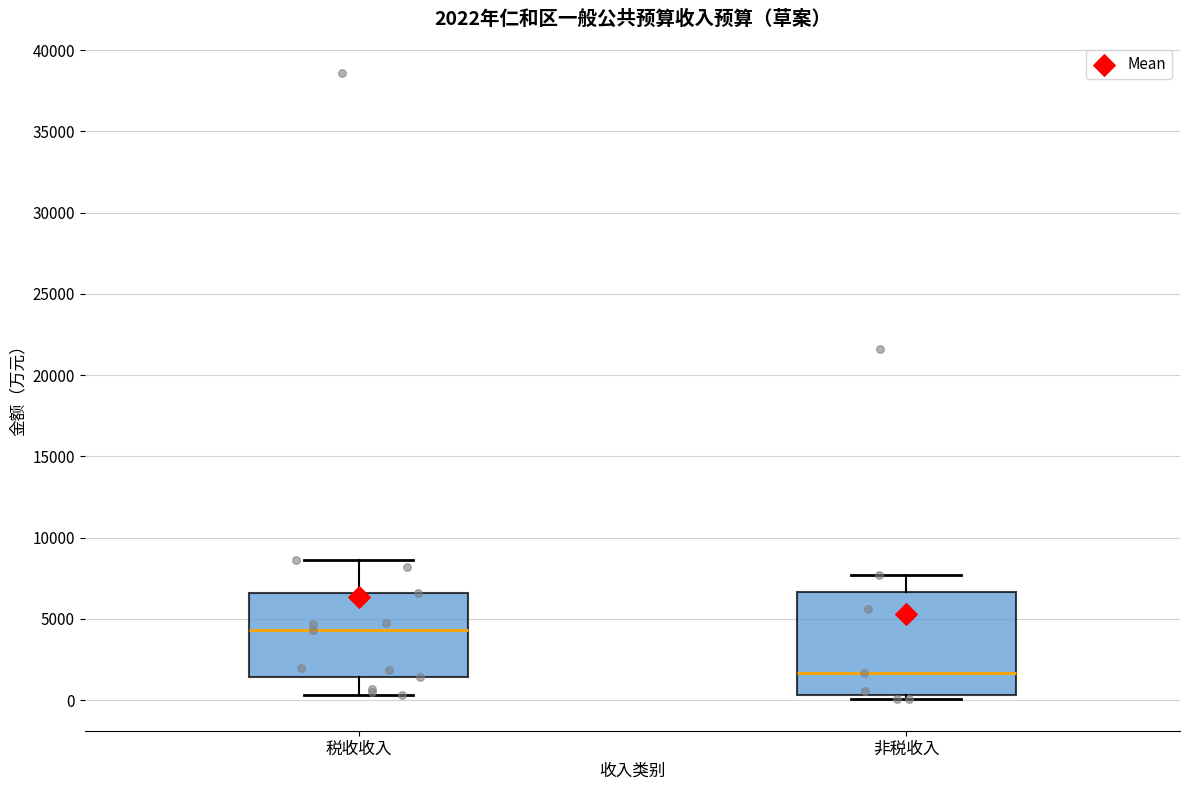

Comparing the boxes themselves (not the whiskers), which one is the tallest?

非税收入